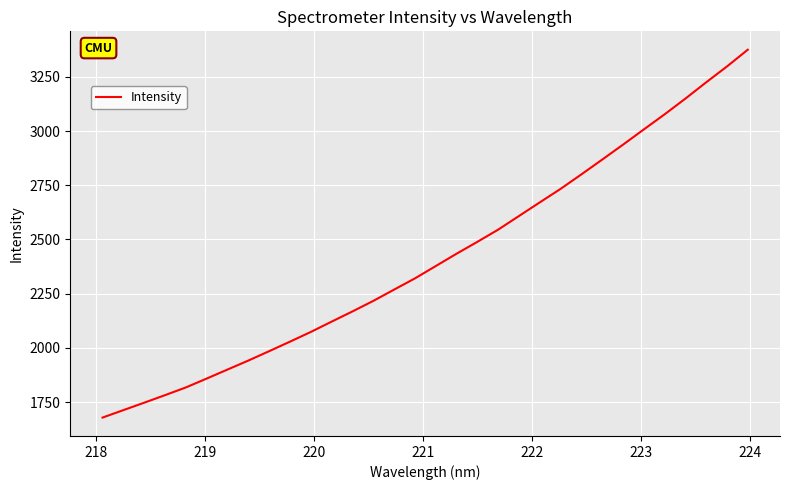

What is the maximum value shown in the chart?

3375.4